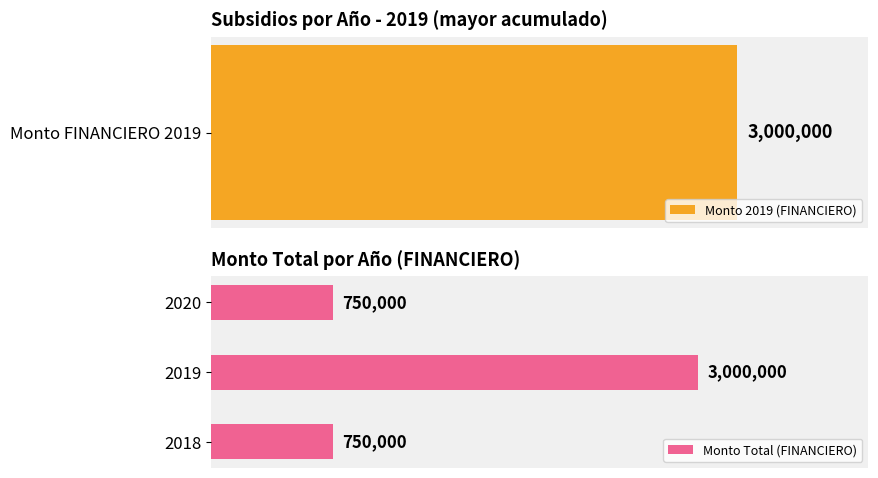

What is the ratio of the value at 1 to the value at 0?

4.0